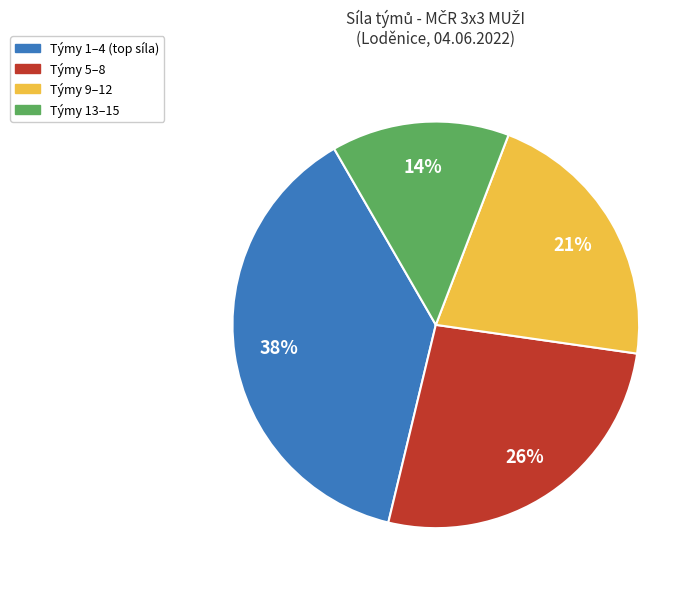

To the nearest percent, what percentage of the pie is Týmy 5–8?

26%